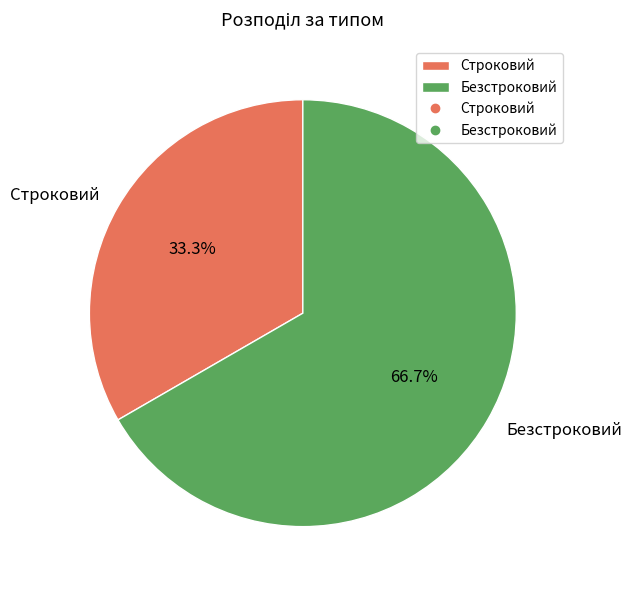

Rank the categories by value from highest to lowest.

Безстроковий, Строковий